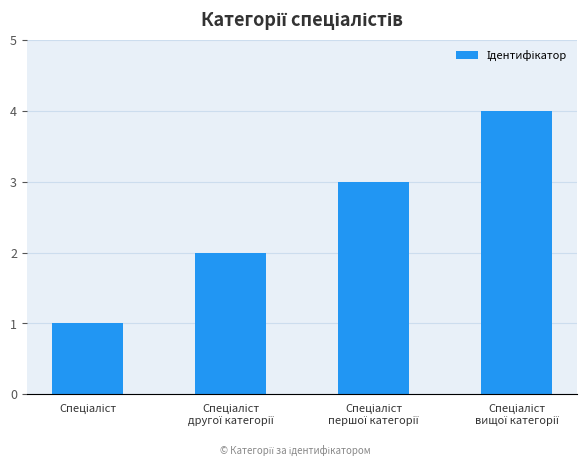

Are the bars horizontal?

No